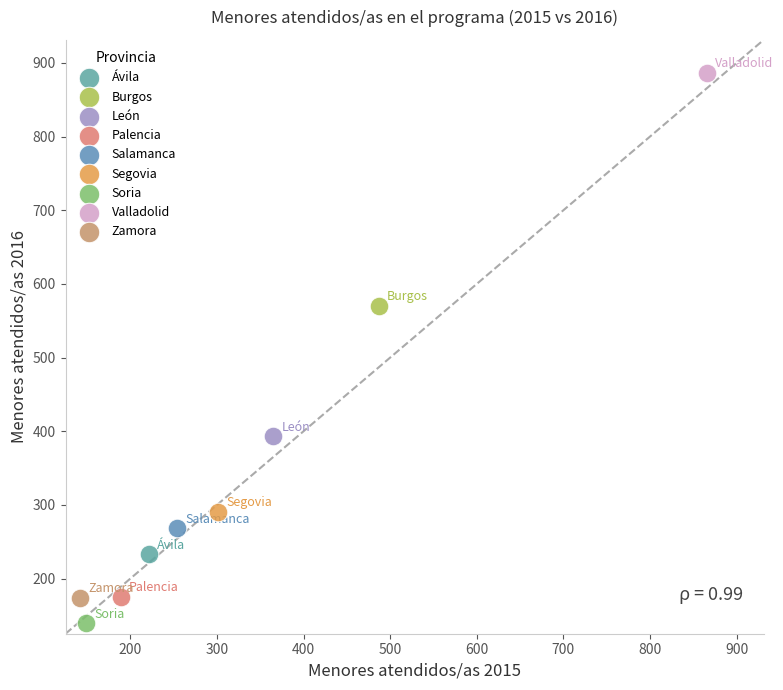

Which series contains the lowest Y value?

Soria